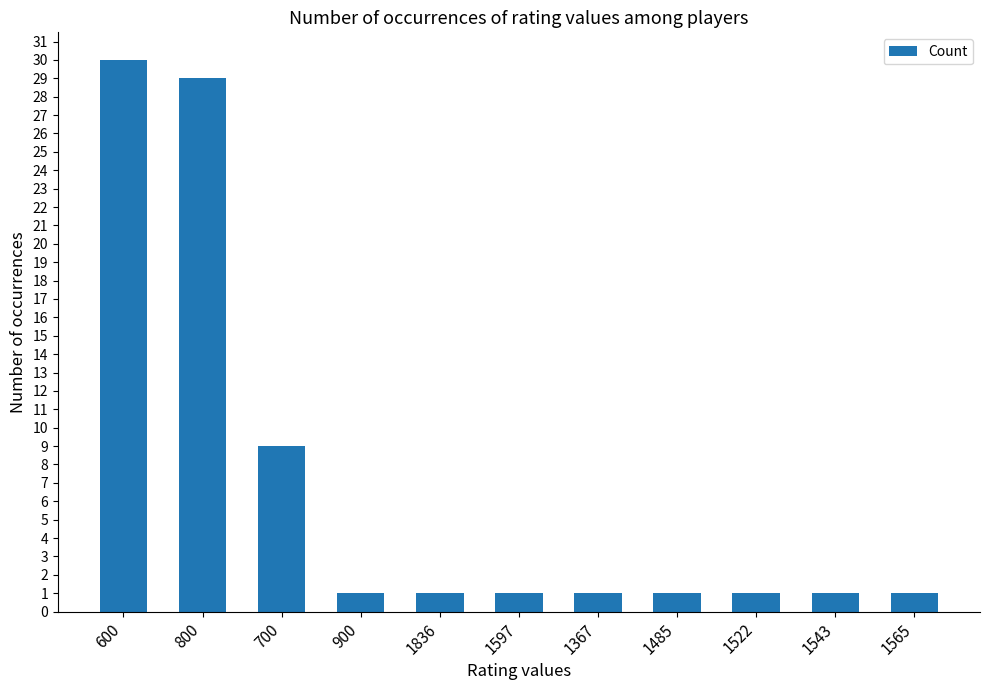

Reading left to right, transcribe all the data shown in this chart.

600=30	800=29	700=9	900=1	1836=1	1597=1	1367=1	1485=1	1522=1	1543=1	1565=1